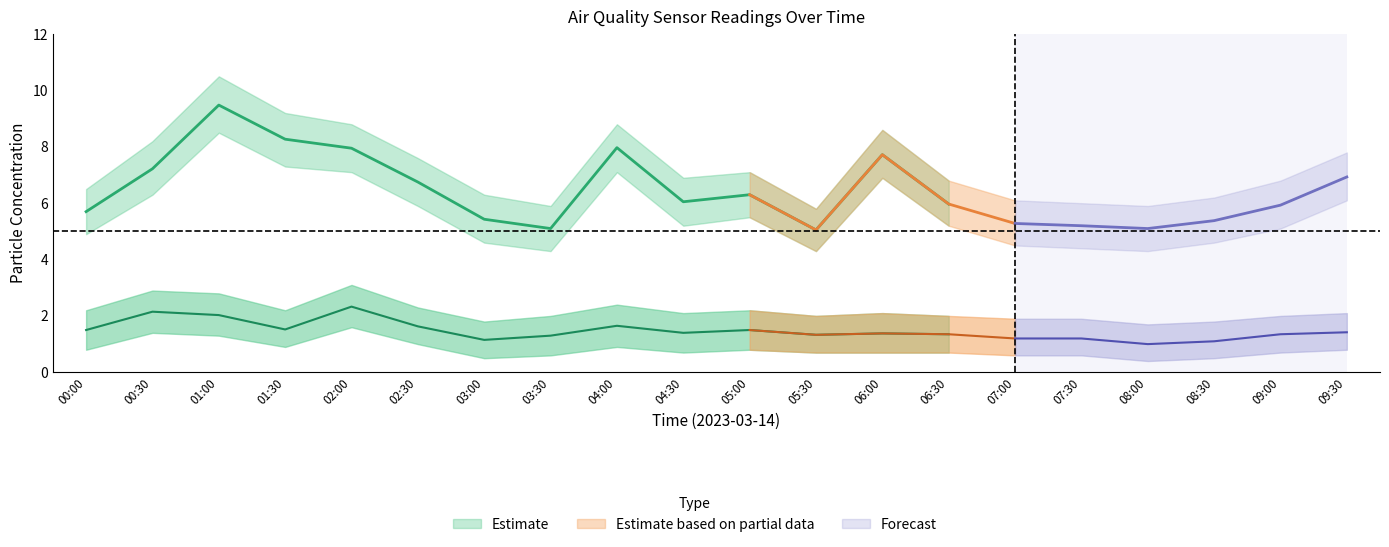

True or false: SDS_P2_lower and SDS_P2 cross at least once.

False